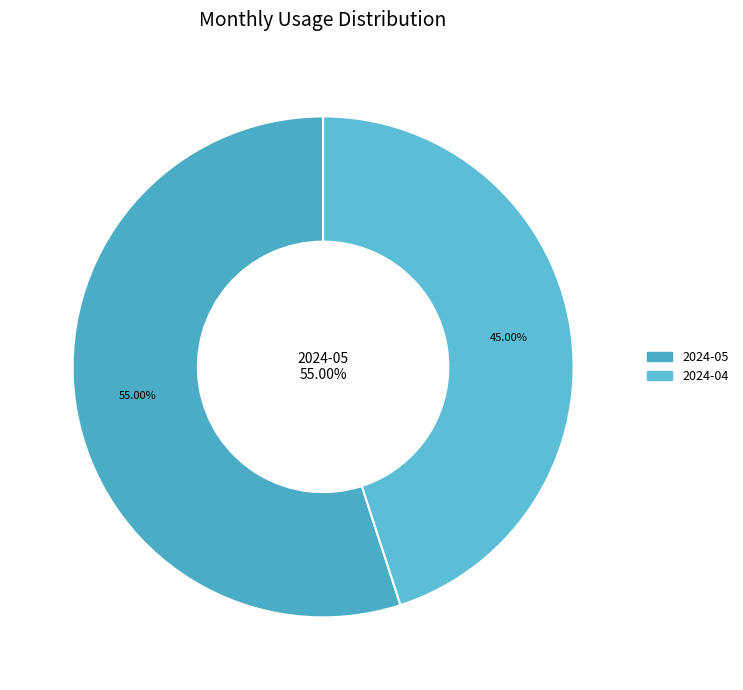

Is it true that 2024-04-24 is 1% of the pie?

False